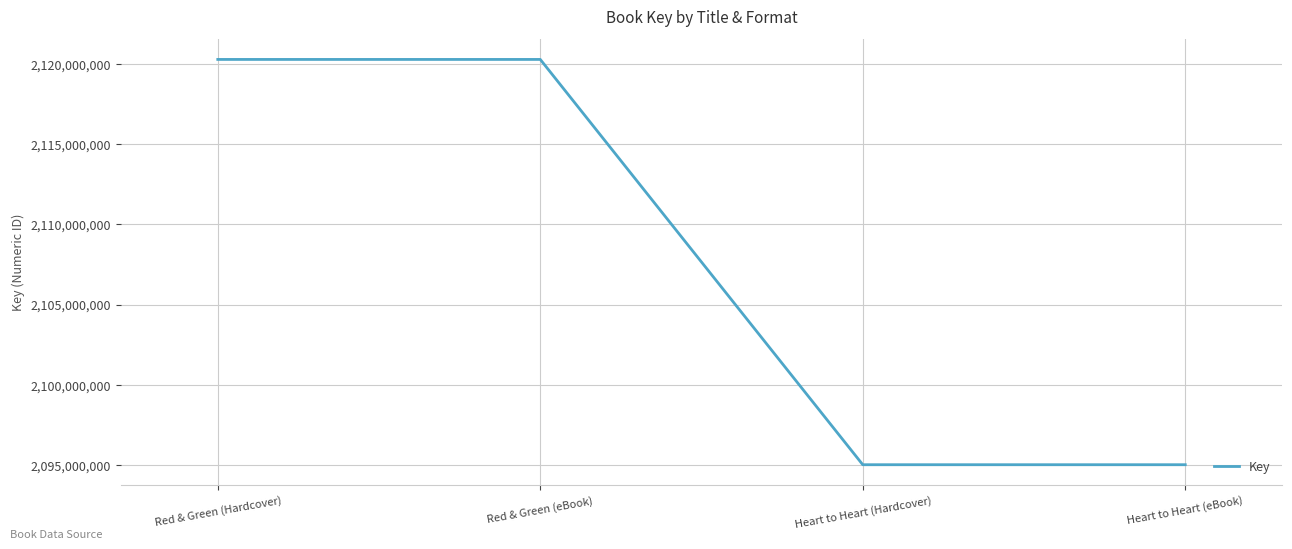

What is the minimum value shown in the chart?

2095006199